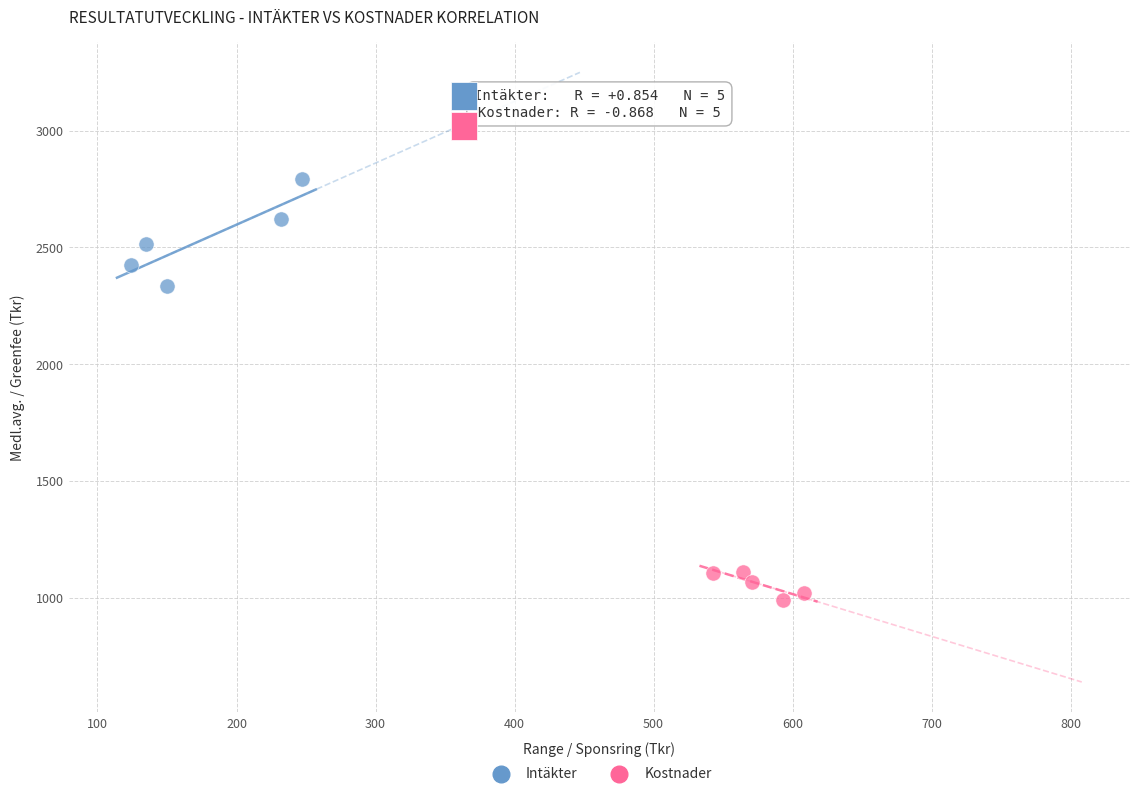

Which series has the widest spread of Y values?

Intäkter